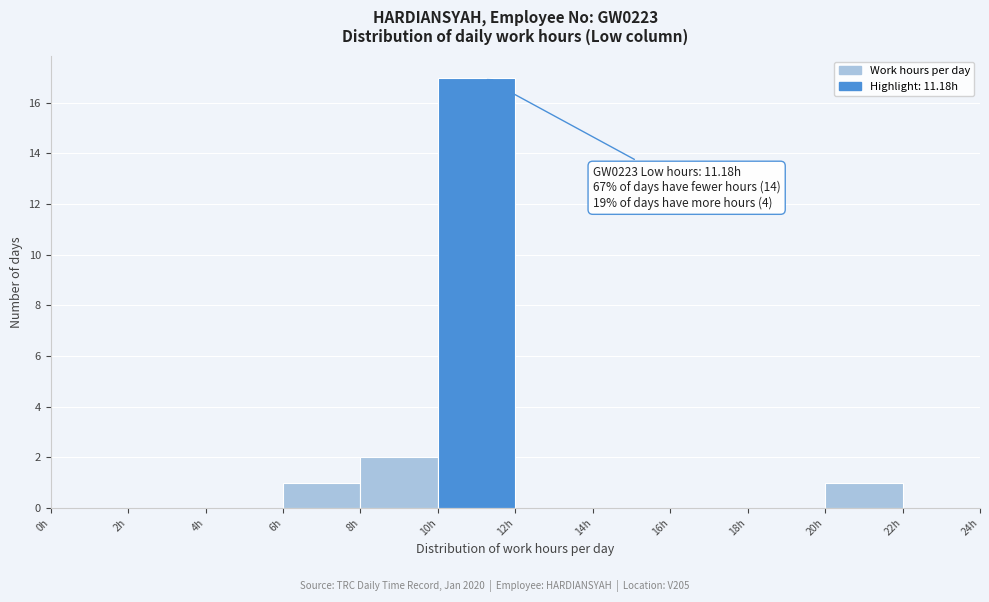

Over which range of the x-axis is the bar tallest?

10 to 12